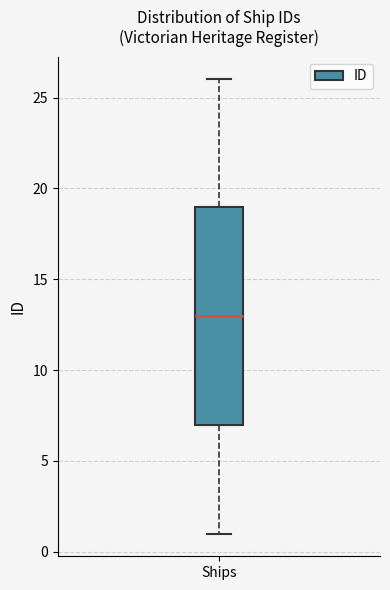

Read this box plot against the y-axis: the position of the median line, the range covered by the box, and the ends of both whiskers. The values are not printed on the chart, so give them approximately, as read against the axis.

median 13, box 7 to 19, whiskers 1 to 26